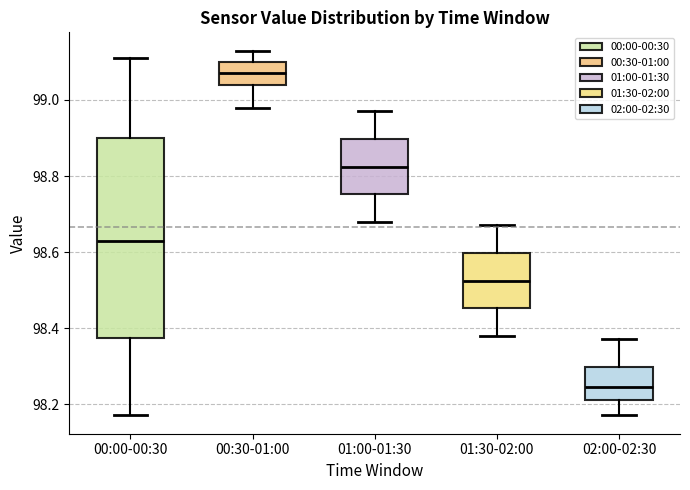

Which box has the highest median line?

00:30-01:00